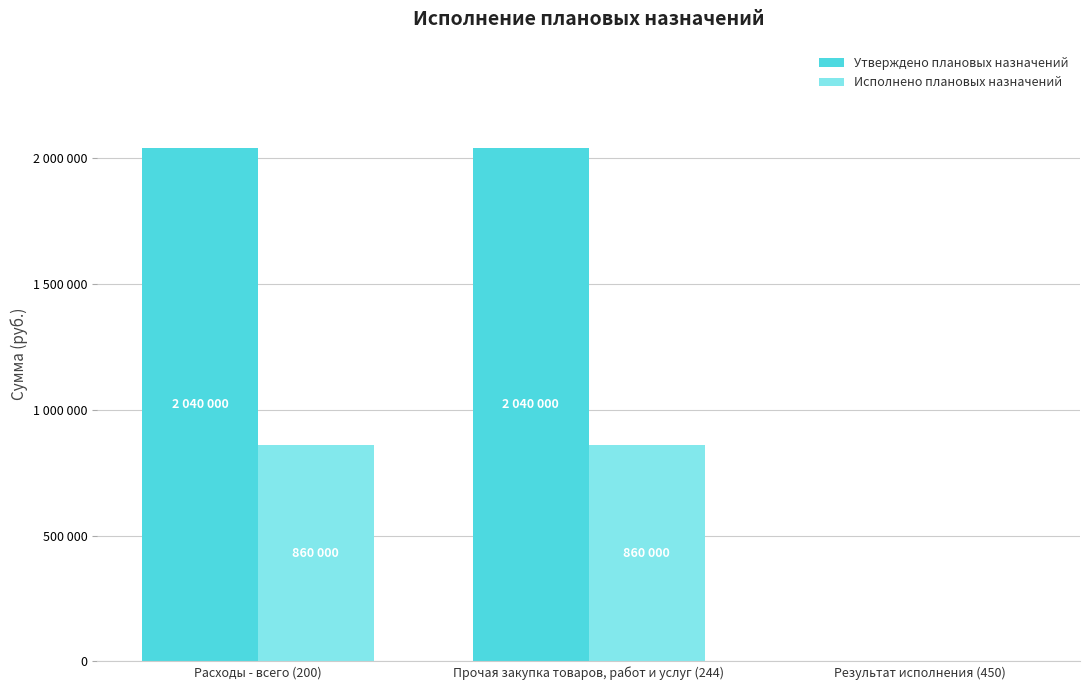

Are the bars horizontal?

No